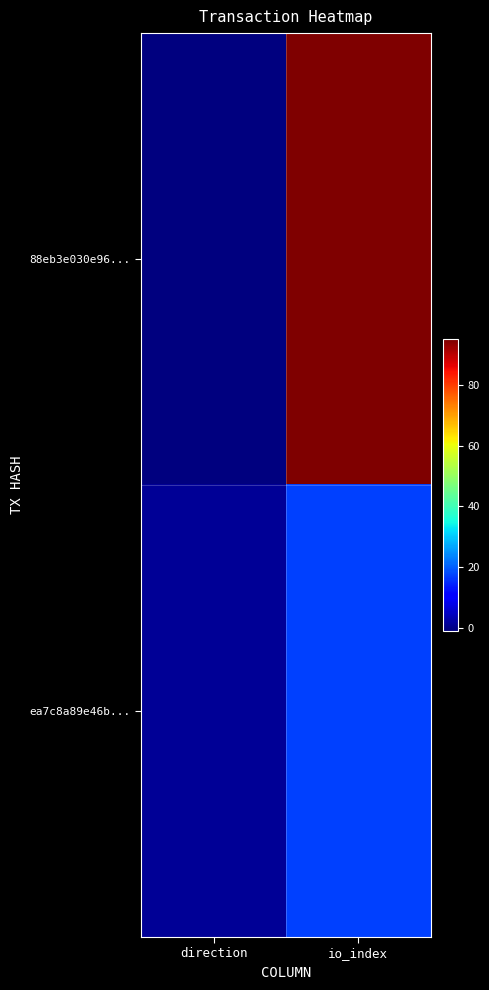

Reading right to left, list all the values displayed in this chart.

88eb3e030e96...: io_index=95	direction=-1
ea7c8a89e46b...: io_index=17	direction=1